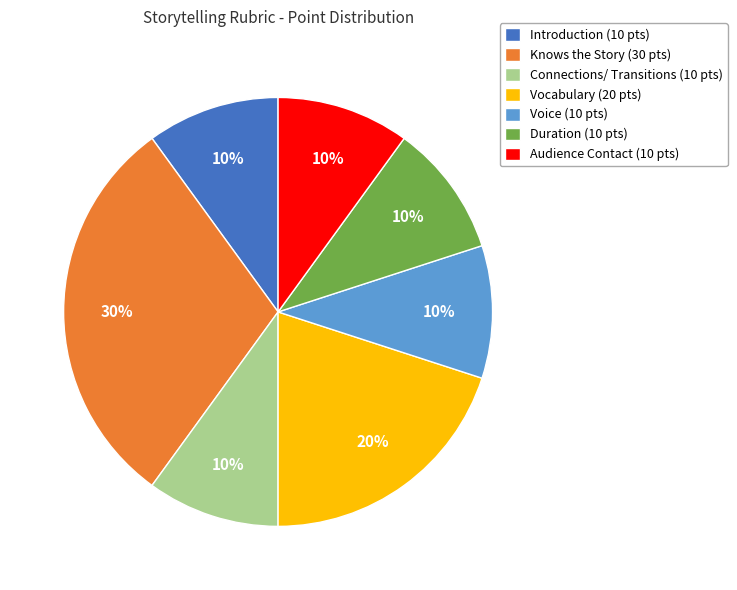

To the nearest percent, what is the difference between the largest and smallest slice percentages?

20%